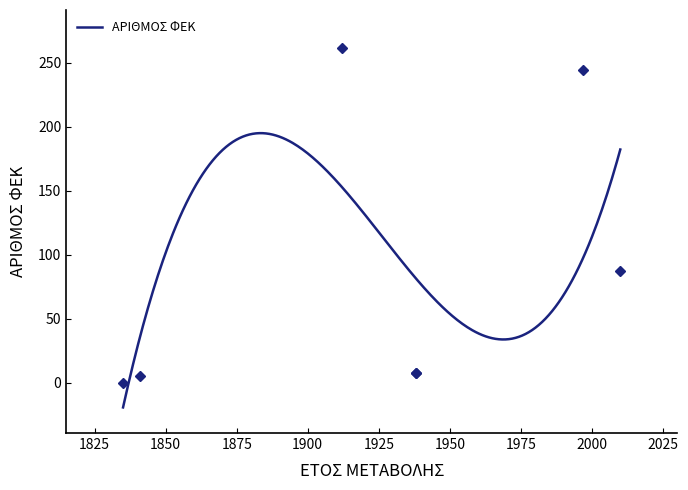

The chart shows a value of 345 at 1997. True or false?

False